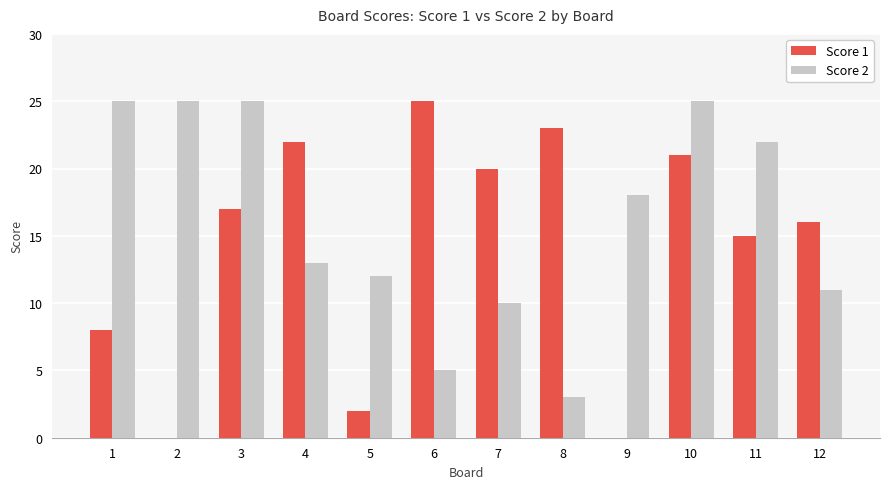

Which series changed the most between 3 and 8?

Score 2